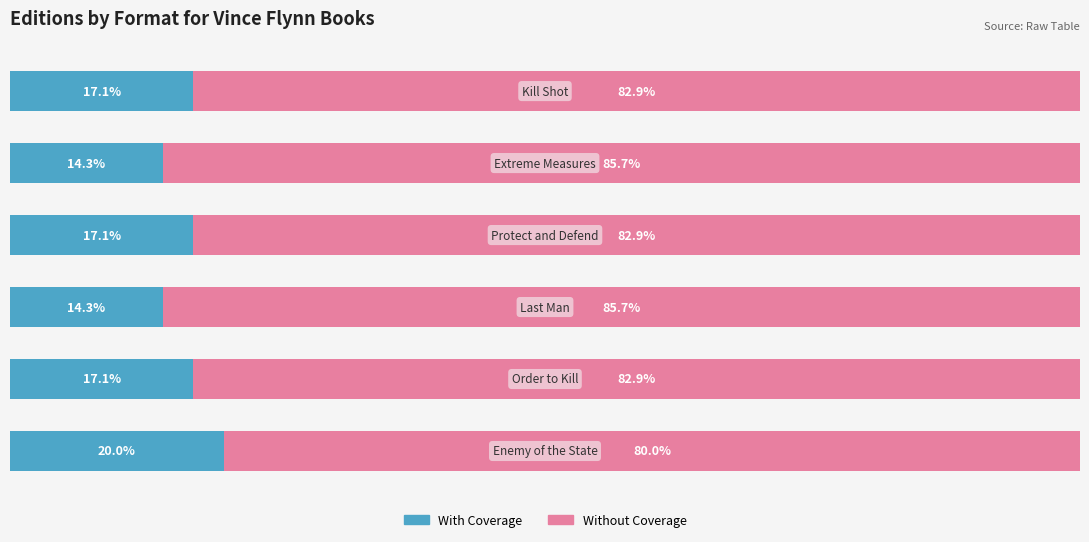

What are all the series names shown in the legend?

With Coverage, Without Coverage